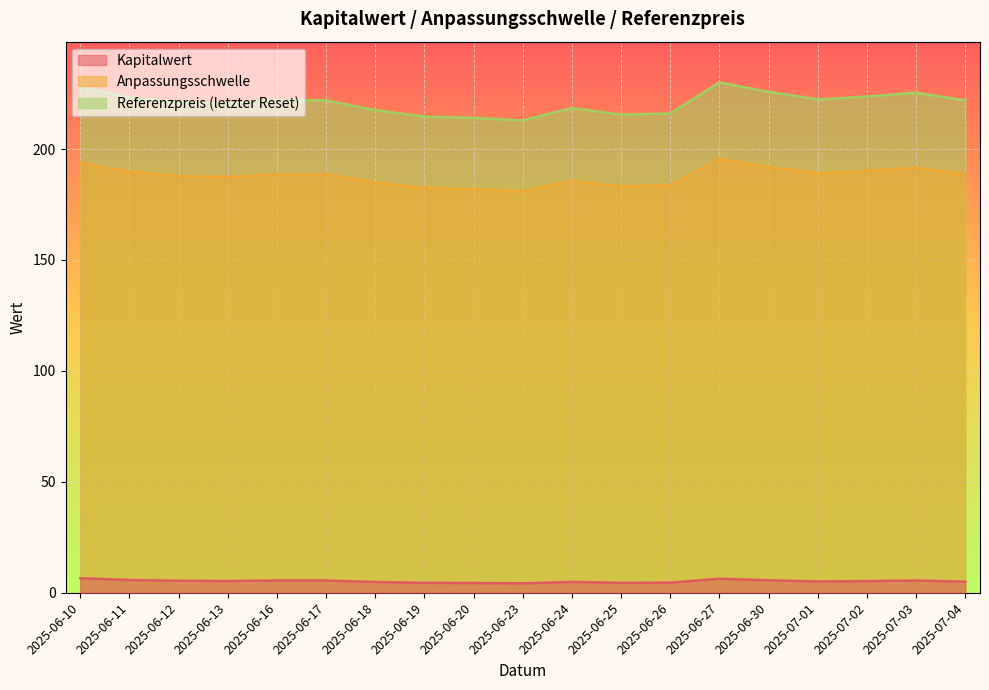

True or false: Referenzpreis and Kapitalwert cross at least once.

False